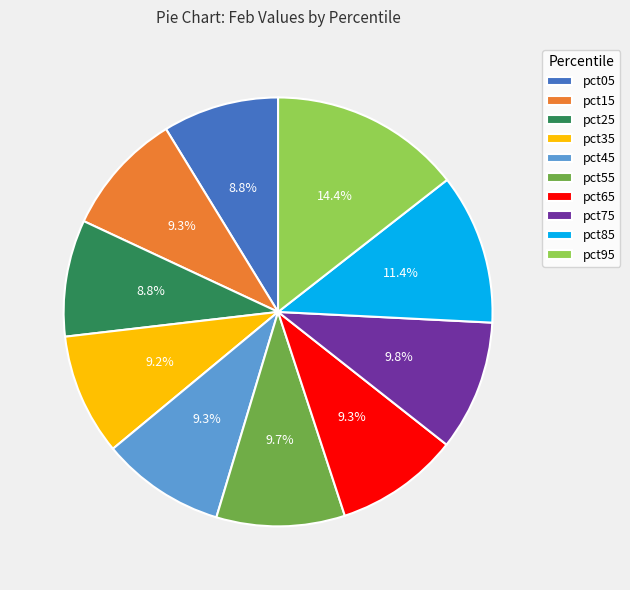

To the nearest percent, what is the difference between the largest and smallest slice percentages?

6%